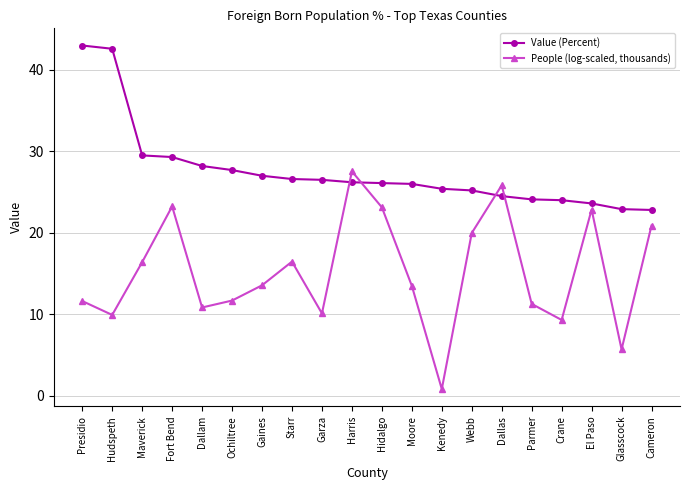

What is the total value across all series at Hidalgo?

49.2